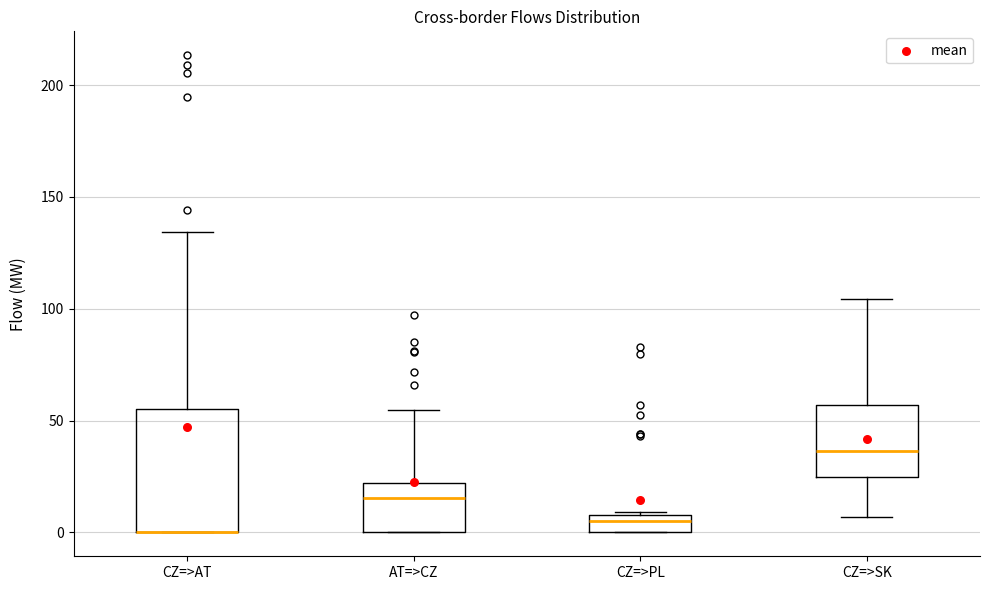

Which box is the tallest, from its lower edge to its upper edge?

CZ=>AT